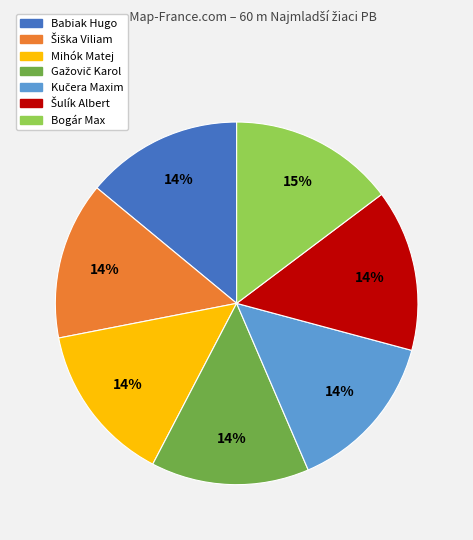

Between Bogár Max and Babiak Hugo, which is larger?

Bogár Max